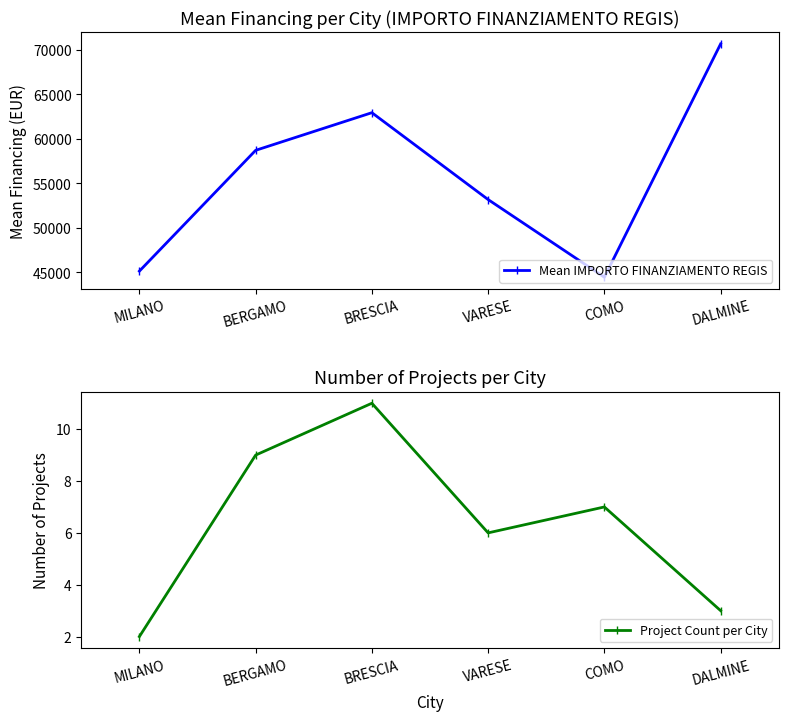

At how many categories does at least one series exceed 65310?

1